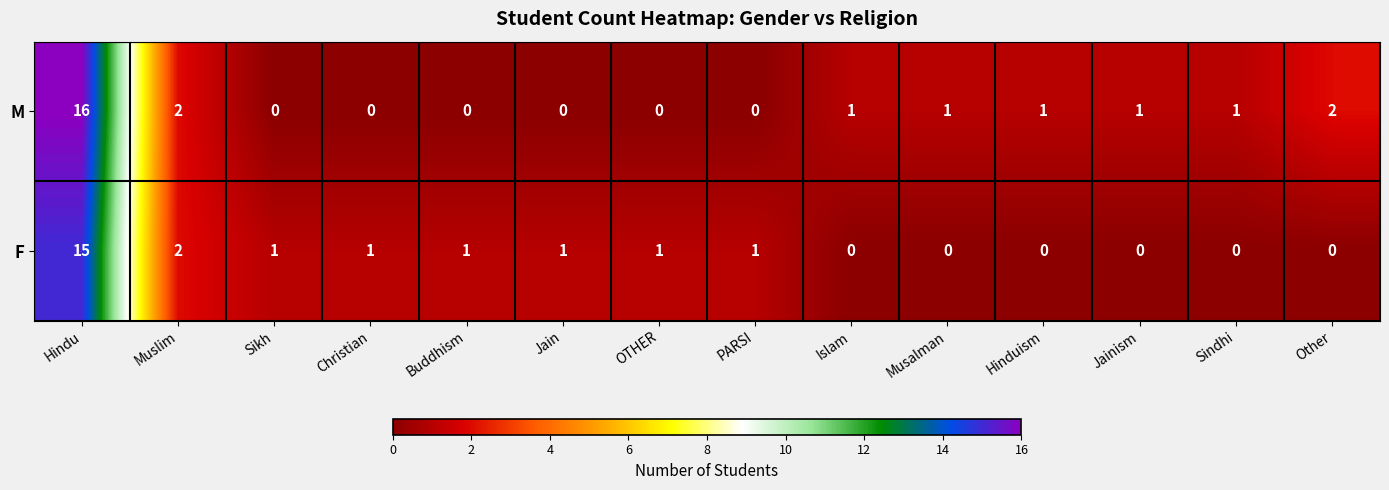

What is the sum of all M values?

25